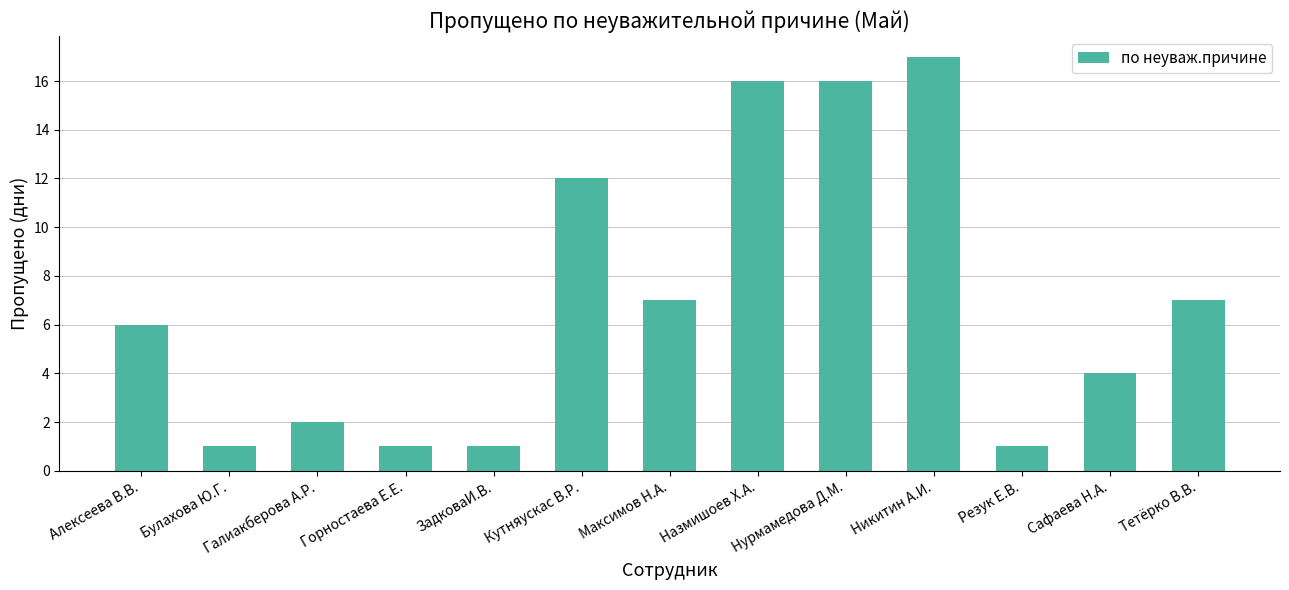

At which category does the chart reach its peak across all series?

Никитин А.И.